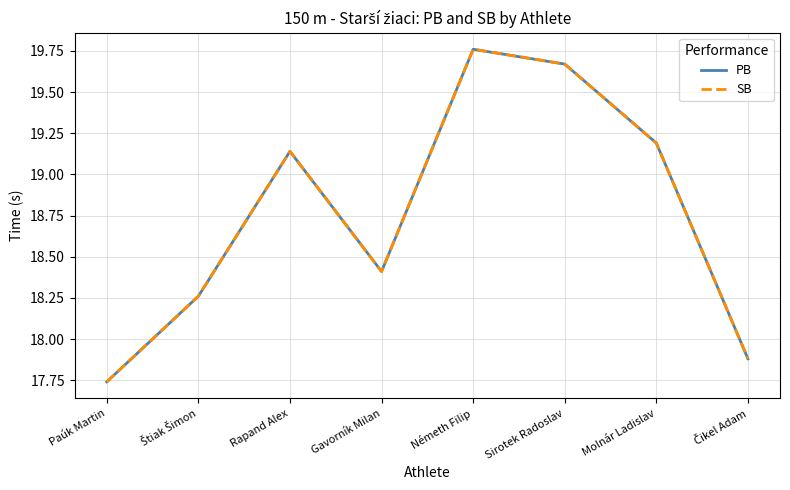

What is the highest value of the SB series?

19.8